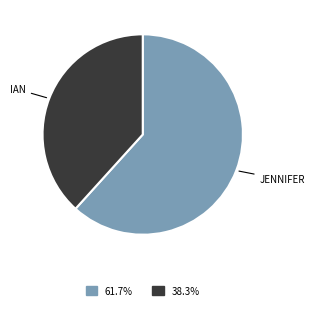

Is there a majority slice in this chart?

Yes